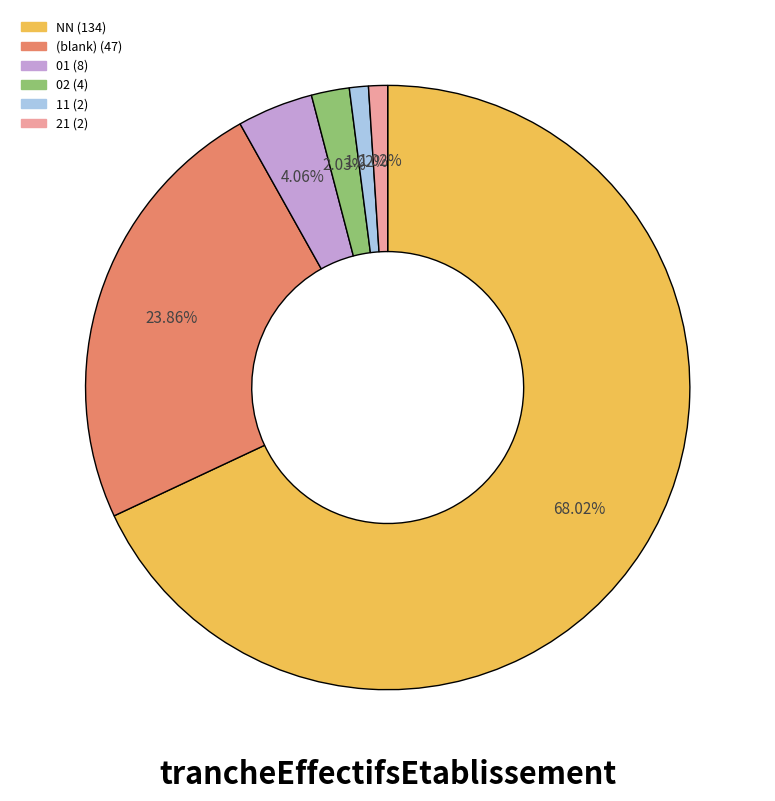

How many slices are in this pie chart?

6